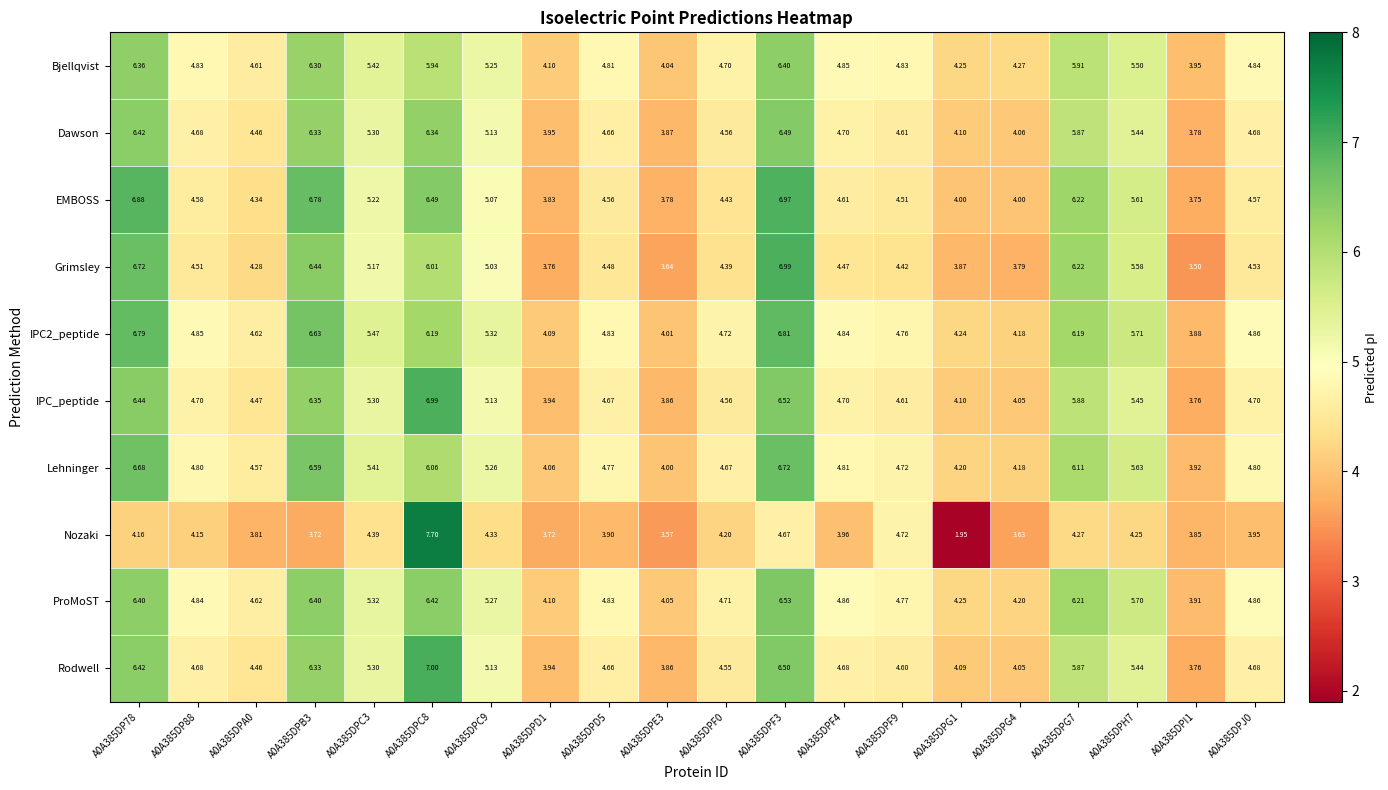

Which category has the highest value across all series?

A0A385DPC8